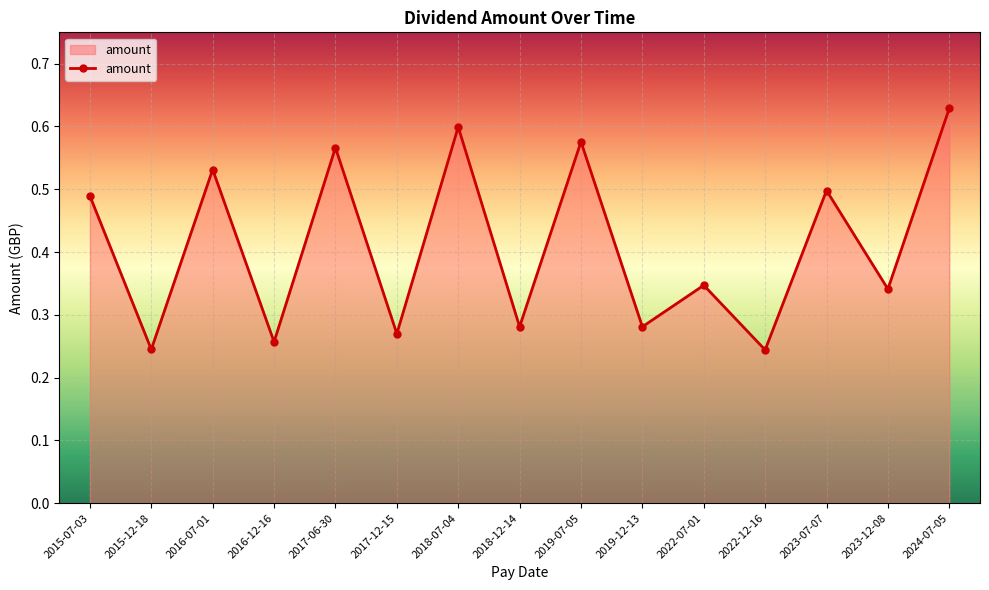

What is the label of the 4th point from the left?

2016-12-16